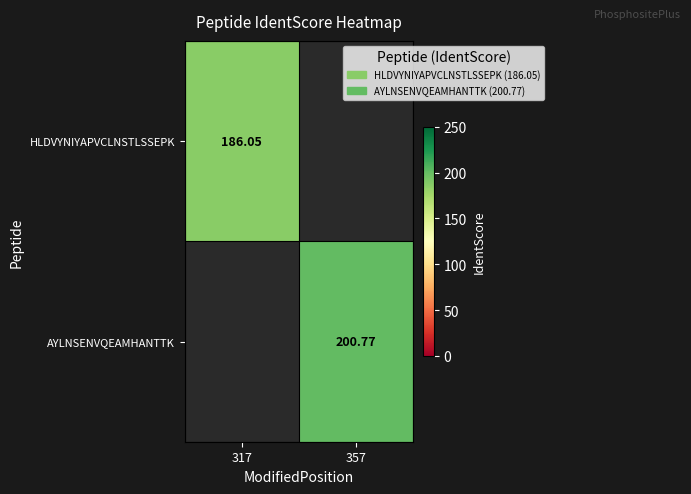

What is the total value across all series at 357?

200.8